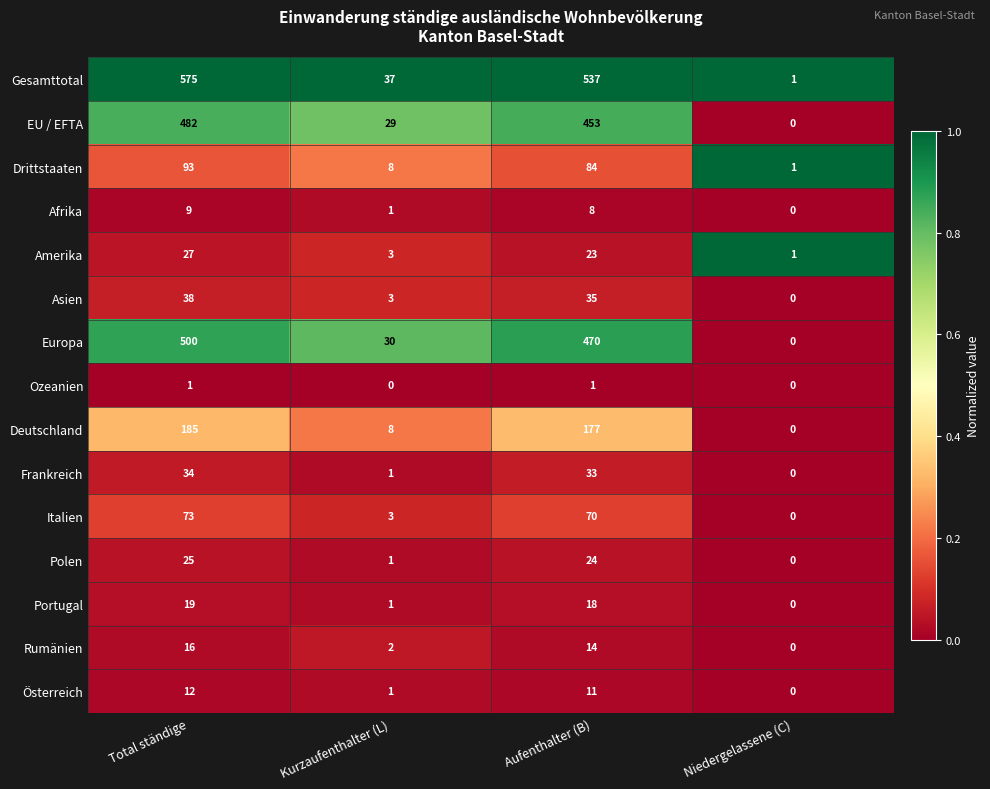

What is the difference between the highest and lowest values at Total ständige?

574